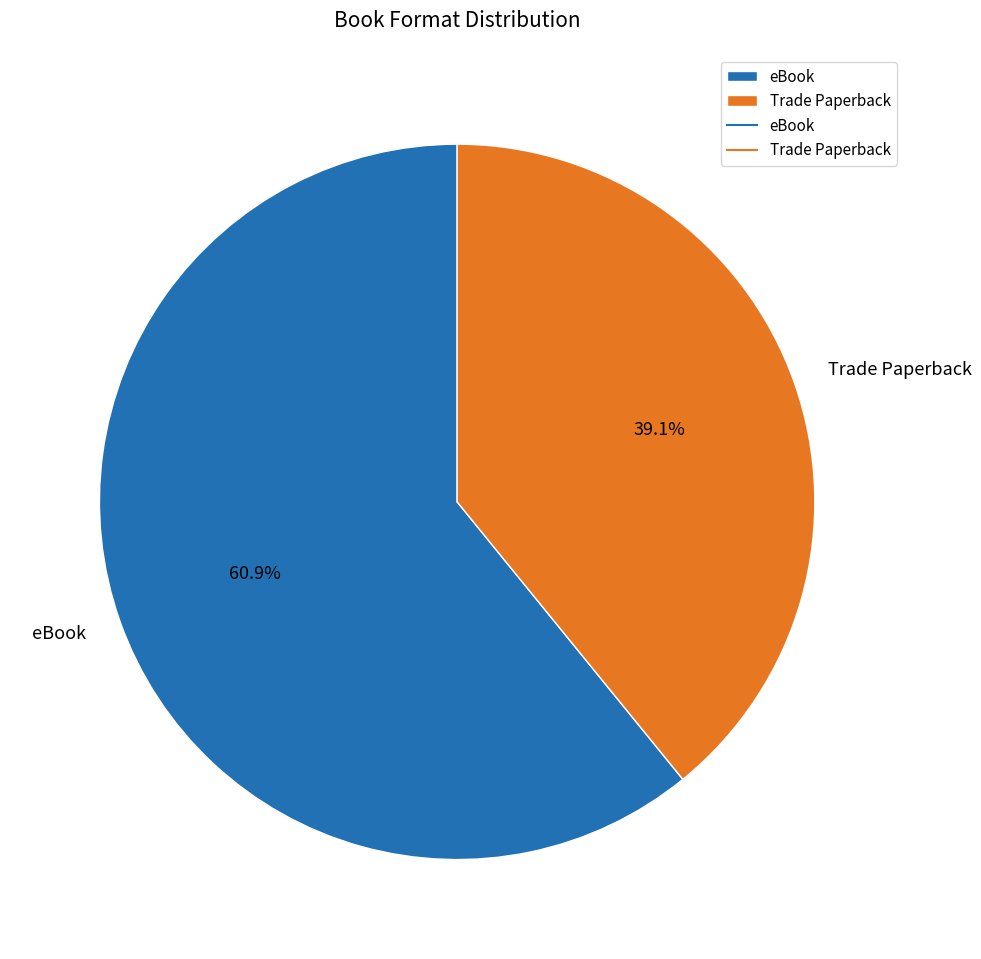

Does any single category account for the majority?

Yes